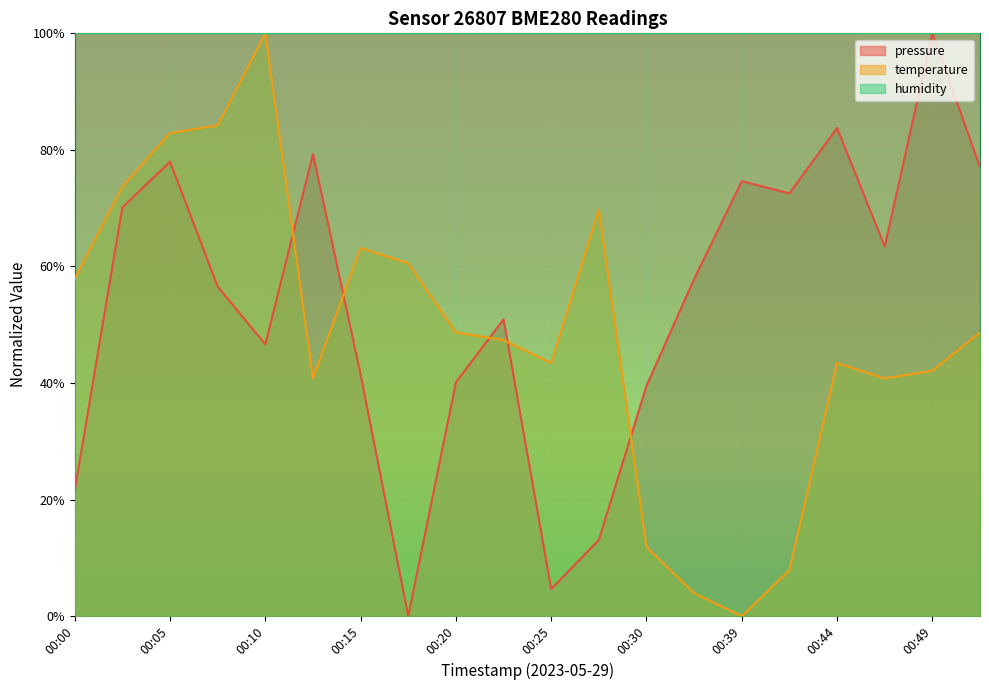

Is it true that temperature equals 0.4 at 00:44?

True